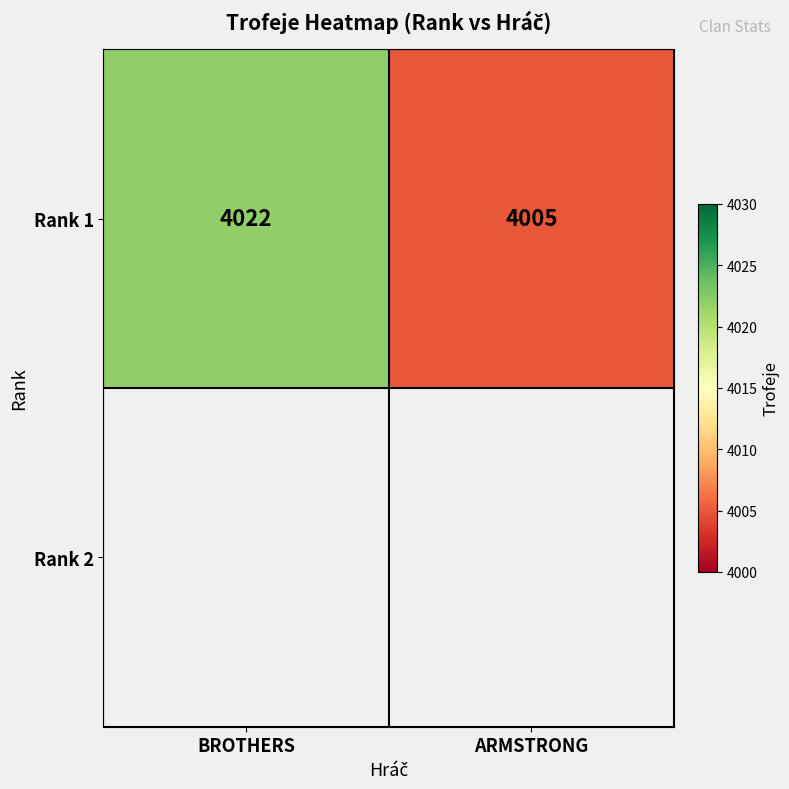

Is it true that the value at BROTHERS is 4022?

True